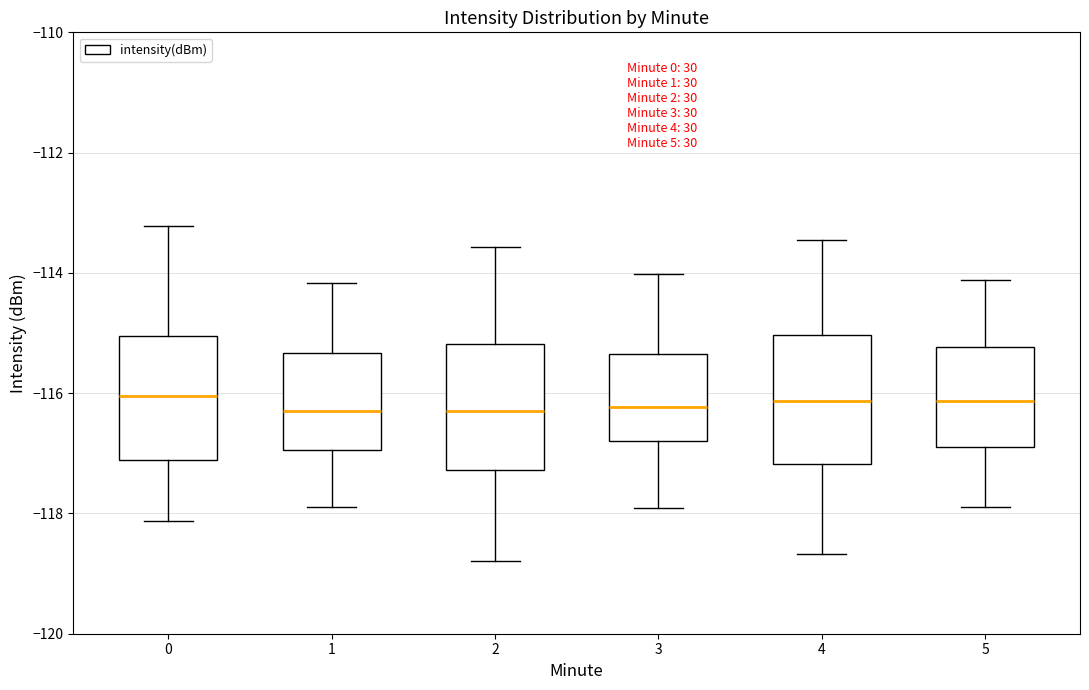

Where does the lower whisker of the box at x = 1 end on the y-axis? The values are not printed on the chart, so give them approximately, as read against the axis.

-117.8